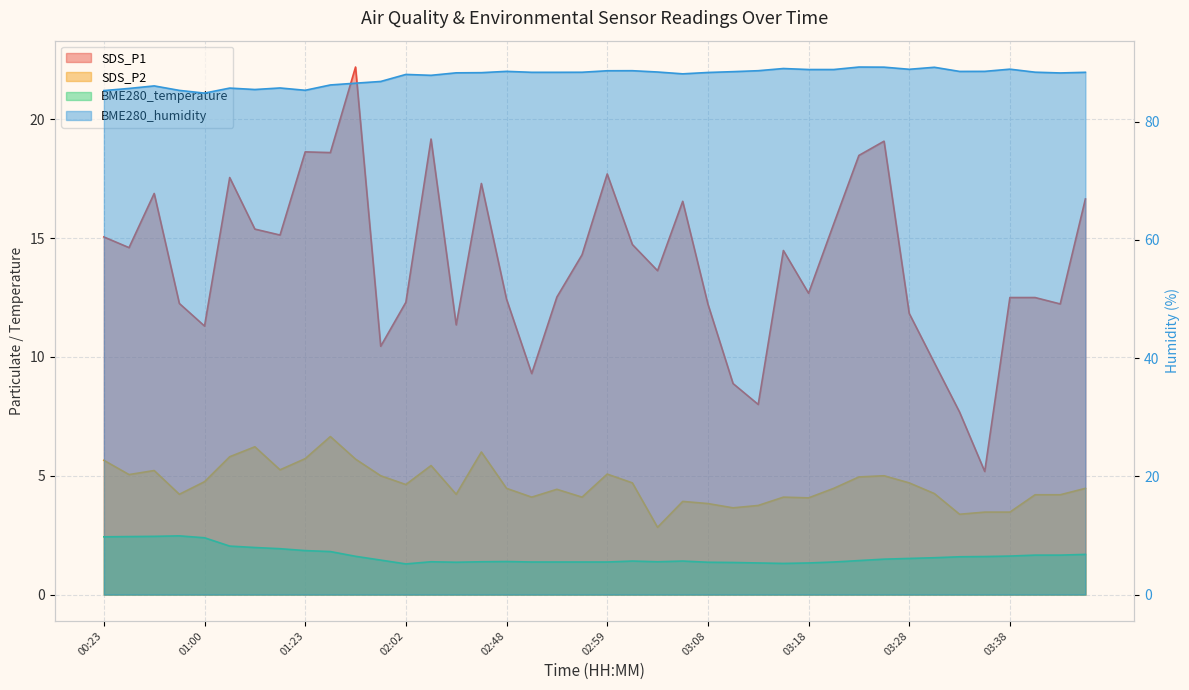

What is the value of the BME280_humidity point at the 39th from the left?

88.2